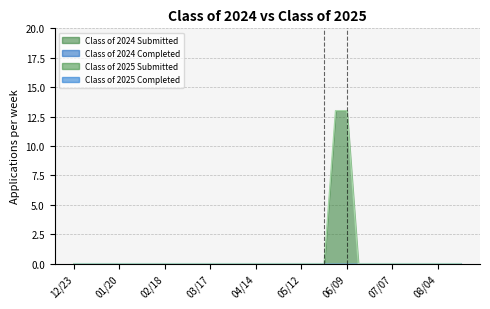

At how many categories does at least one series exceed 11?

2